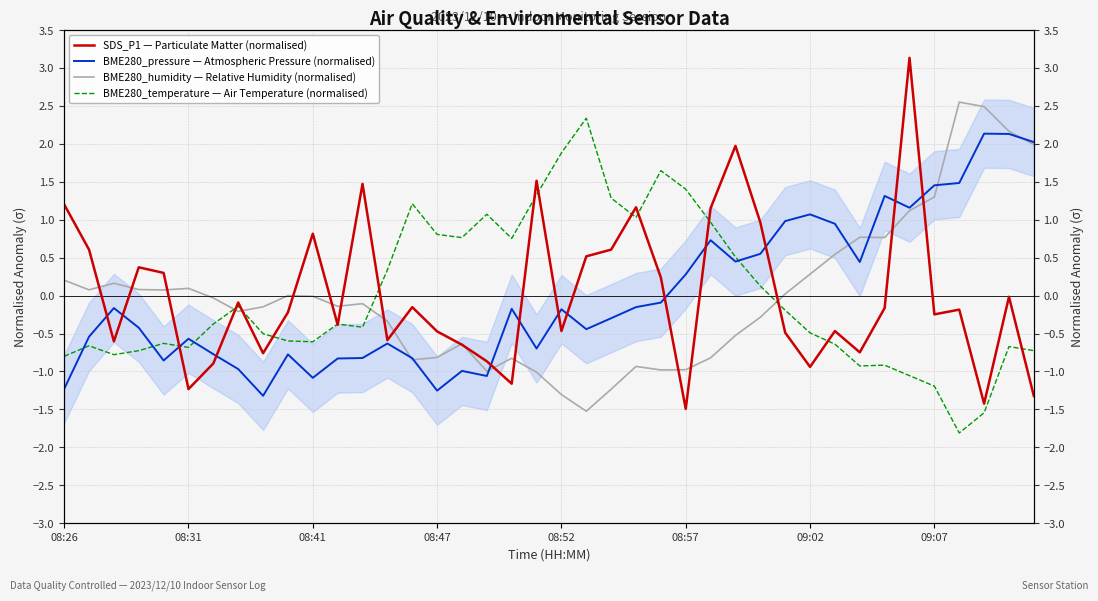

After their last crossing, which series has the higher values: SDS_P1 — Particulate Matter (normalised) or BME280_temperature — Air Temperature (normalised)?

BME280_temperature — Air Temperature (normalised)